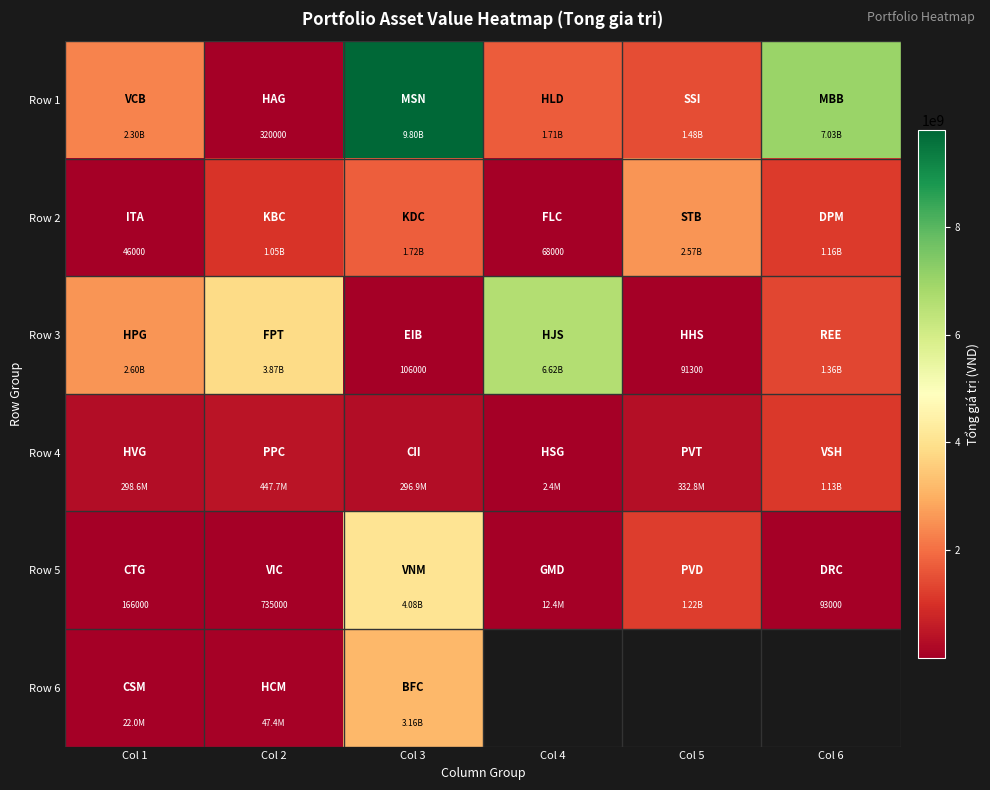

How many data points in Row 4 are less than 332811600?

3